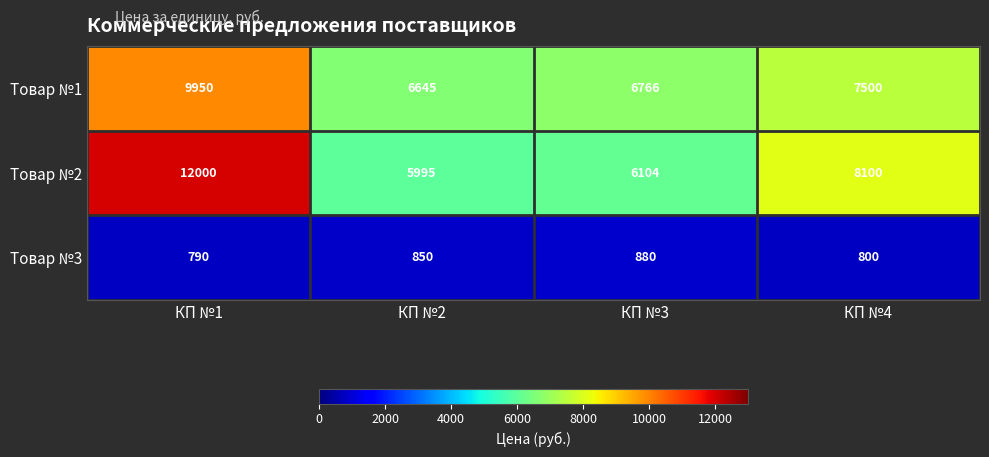

What is the lowest value of the Товар №3 series?

790